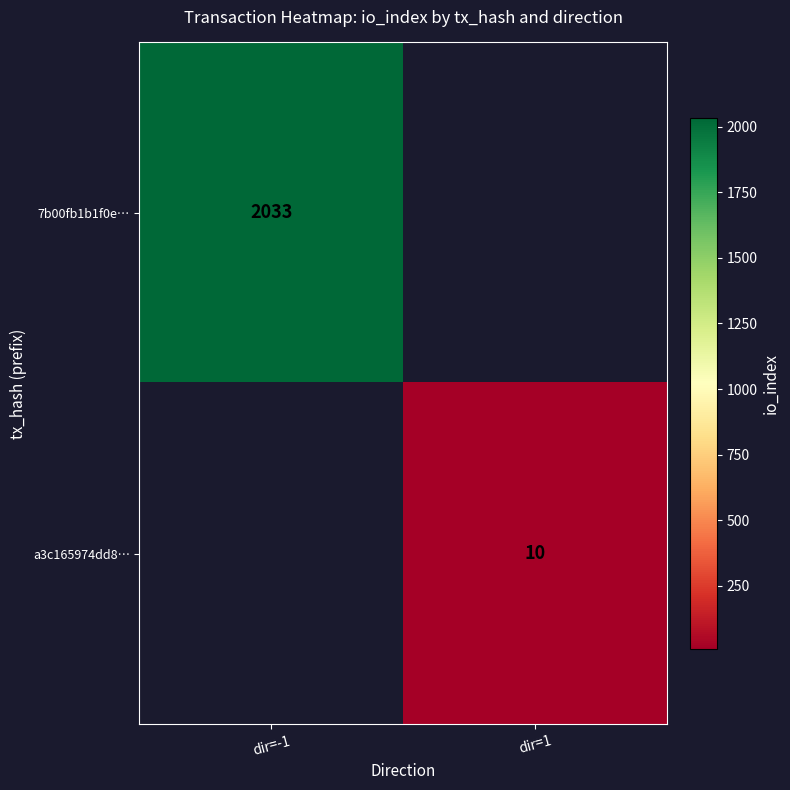

What is the minimum value shown in the chart?

10.0